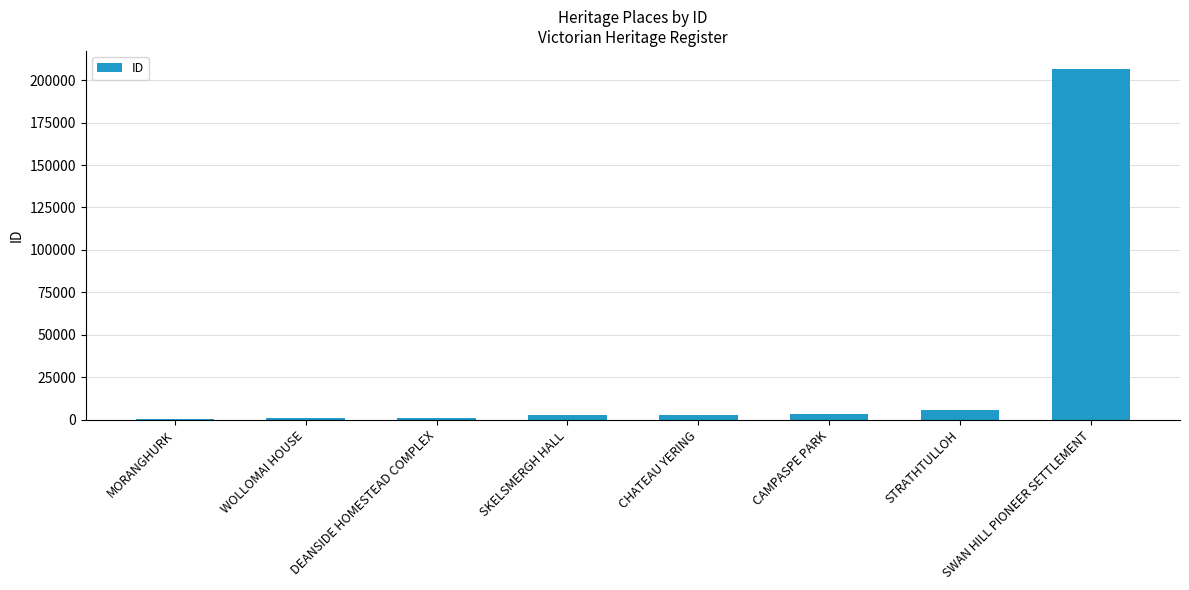

What is the greatest value displayed?

206822